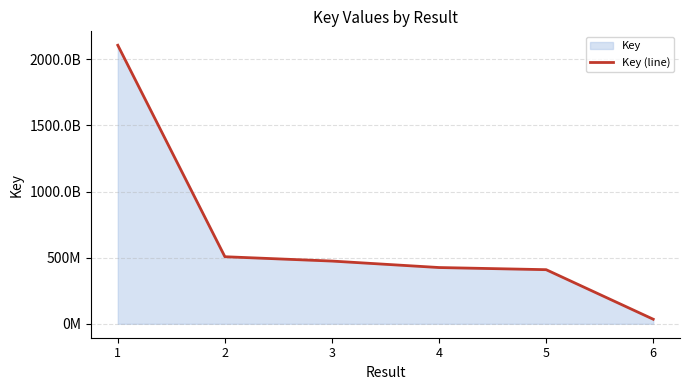

What is the greatest value displayed?

2106715263